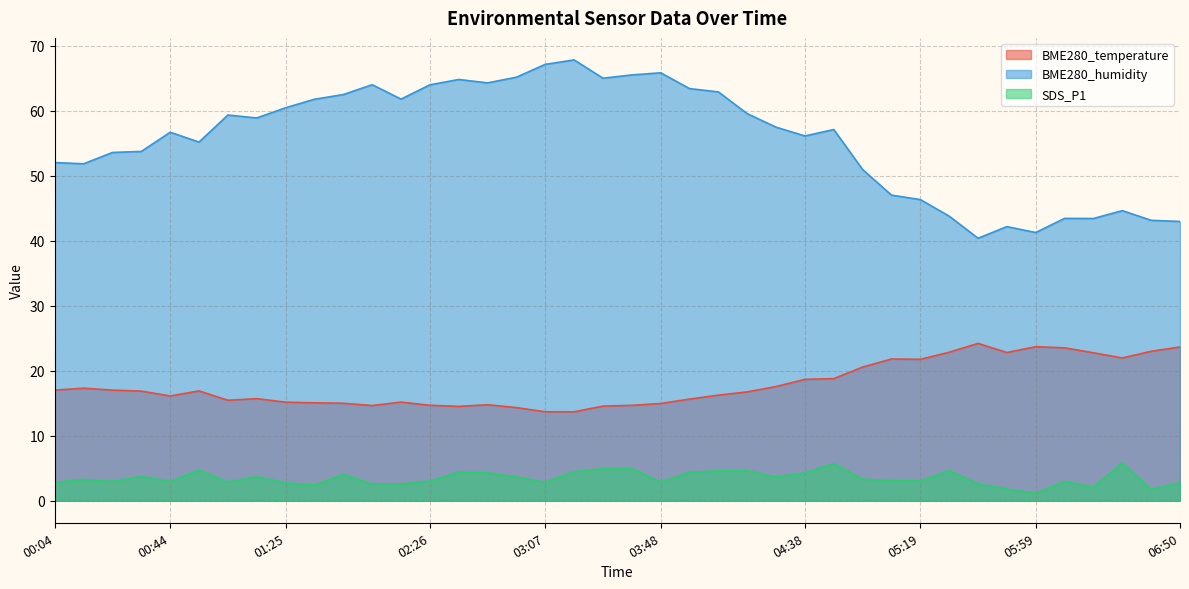

Between 04:08 and 04:28, which is larger?

04:28